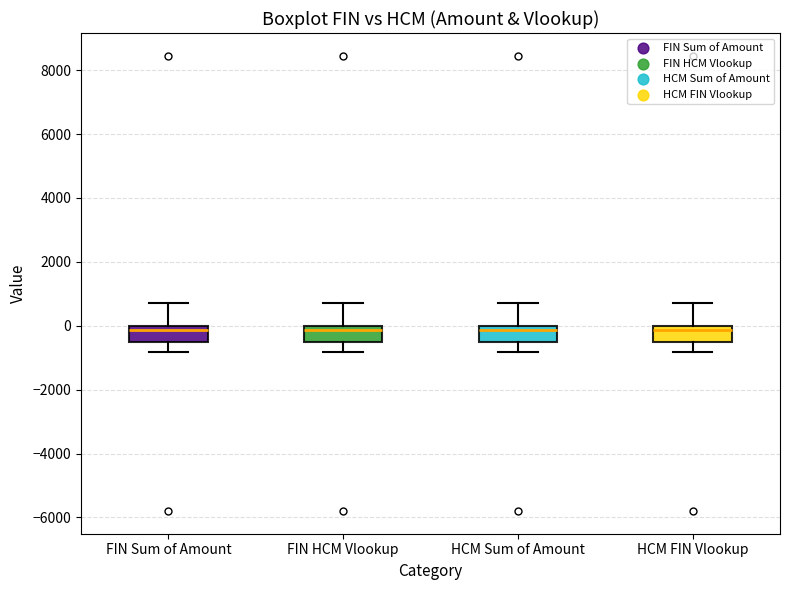

Where does the lower whisker of the box for FIN Sum of Amount end on the y-axis? The values are not printed on the chart, so give them approximately, as read against the axis.

-800